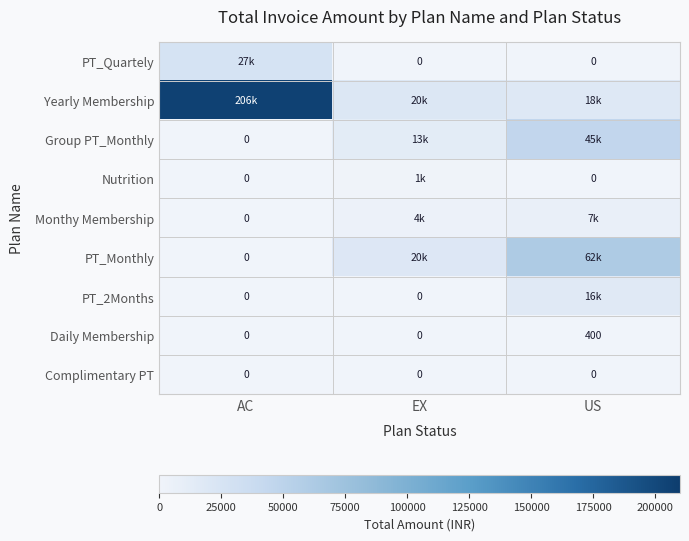

The value of Group PT_Monthly at AC is 17206. True or false?

False